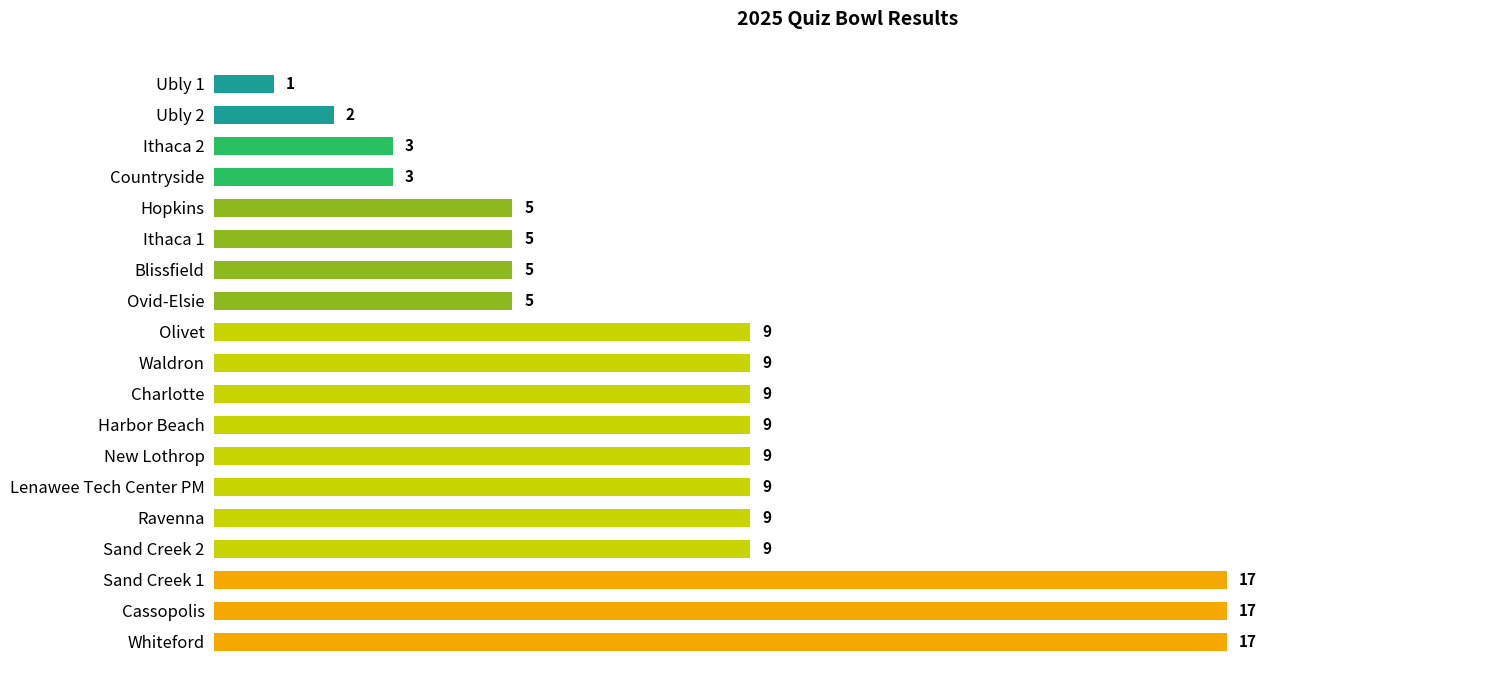

What is the label of the 12th bar from the top?

Harbor Beach